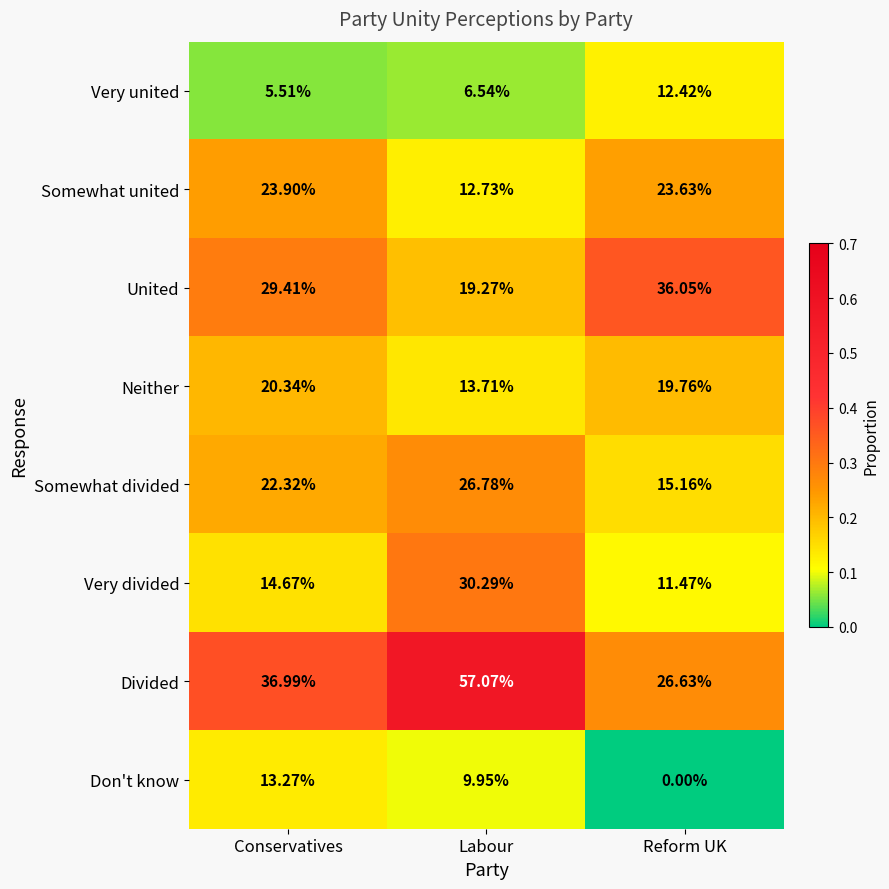

At how many categories does at least one series exceed 0?

3